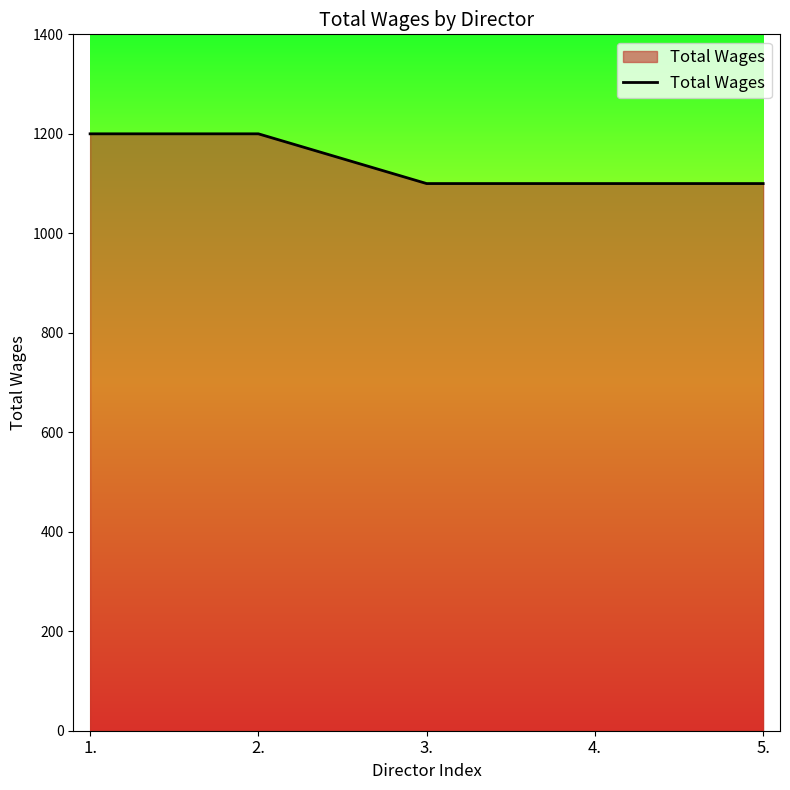

What is the sum of all values?

5700